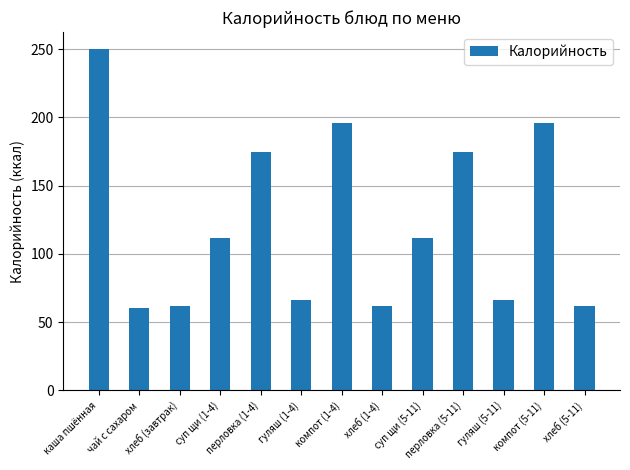

Does the chart contain stacked bars?

No